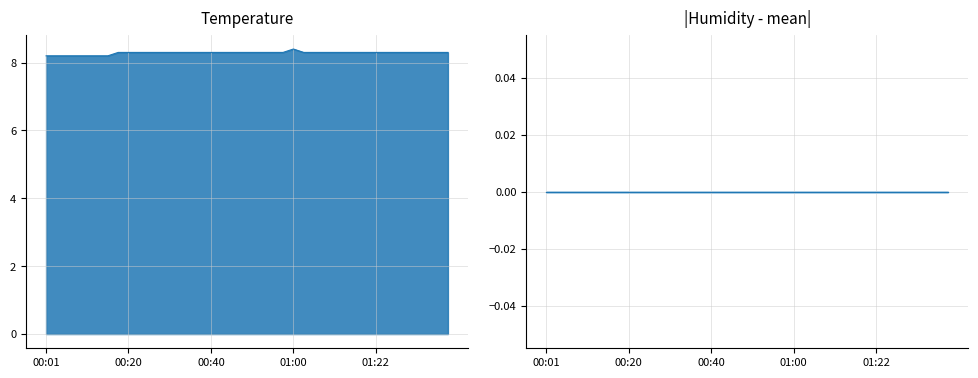

True or false: the data shows 8.2 at 00:13.

True